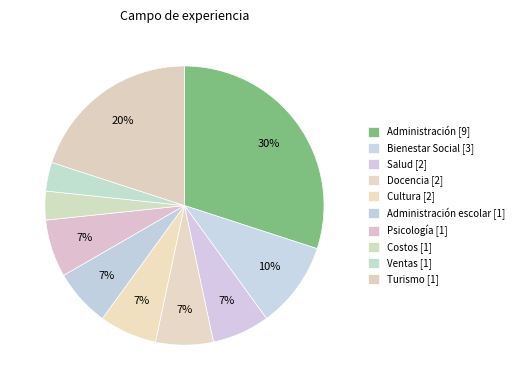

To the nearest percent, what portion does Cultura [2] represent?

7%